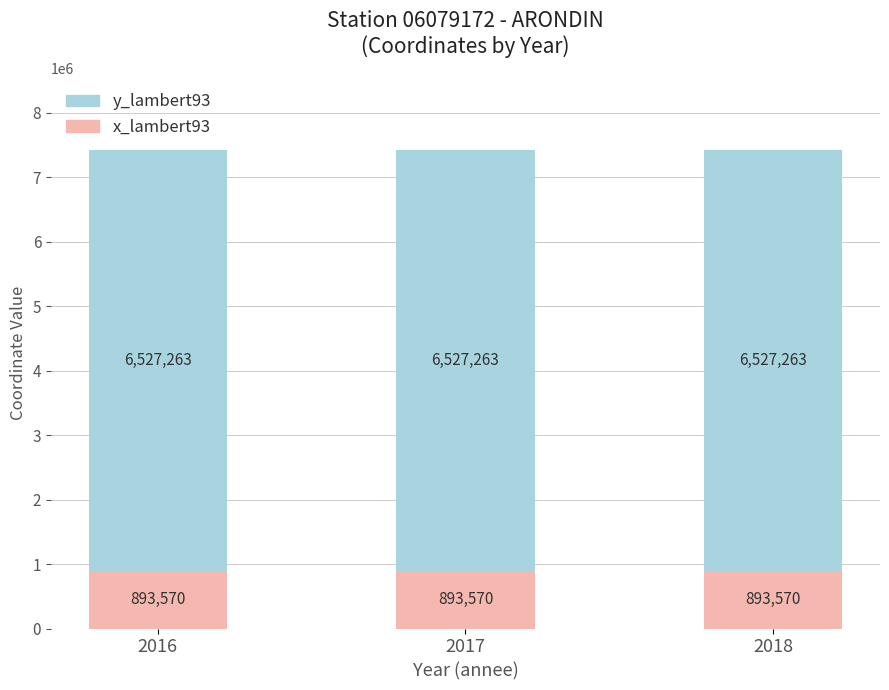

What is the highest value of the x_lambert93 series?

893570